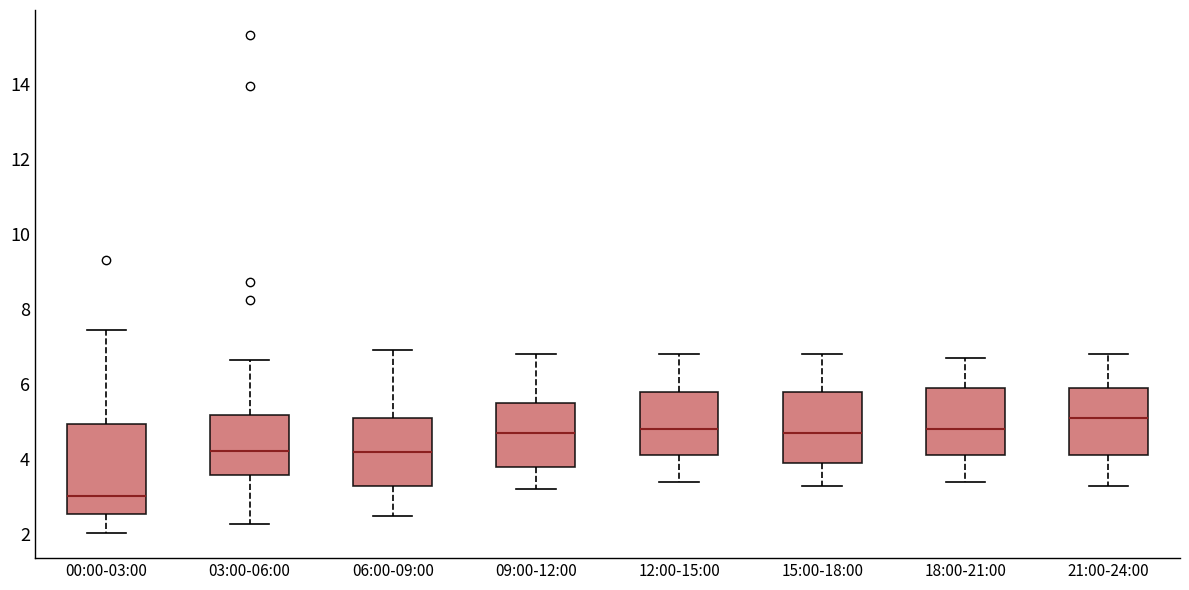

Comparing the boxes themselves (not the whiskers), which one is the tallest?

00:00-03:00